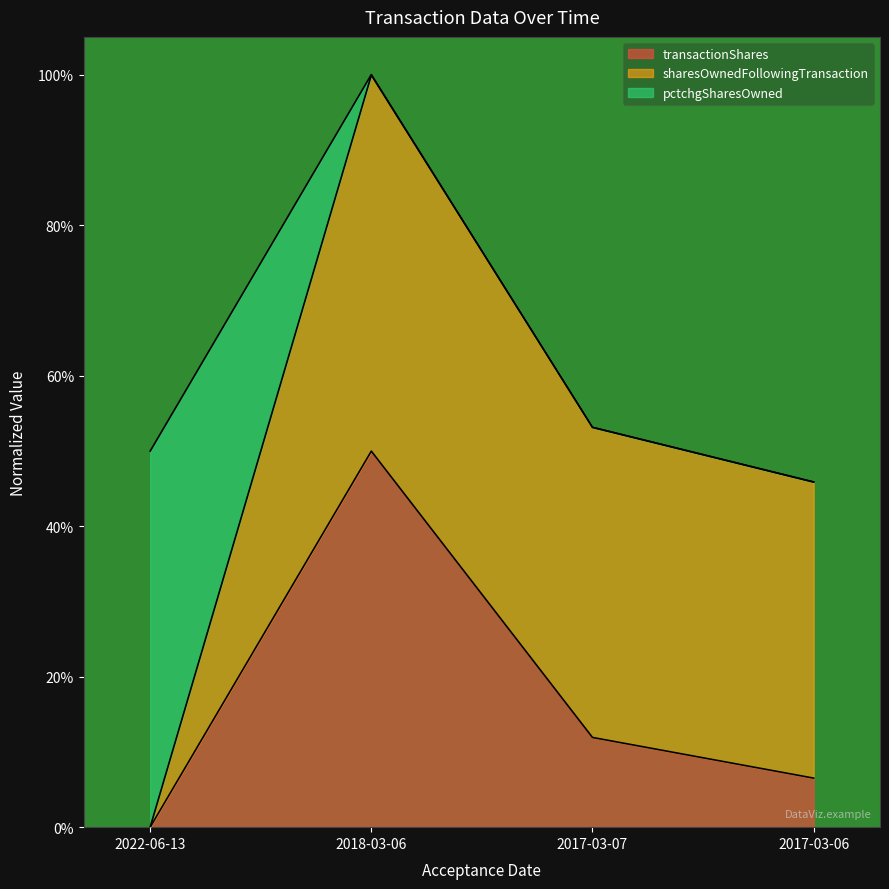

Does the chart display data point markers on the line(s)?

No